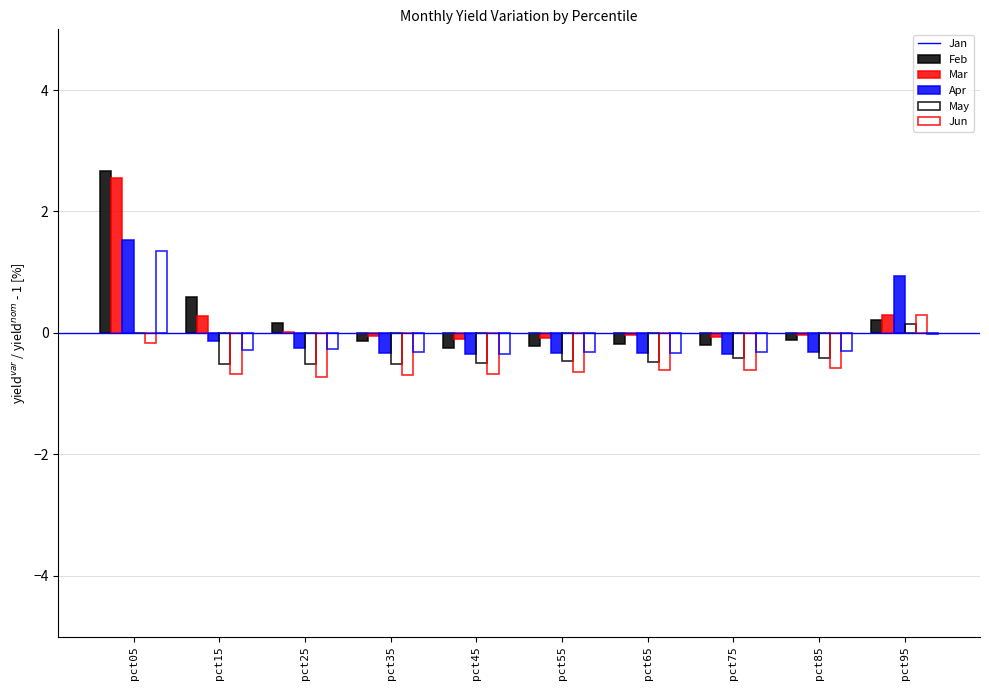

What is the value of the Jun bar at the 9th from the left?

-0.3